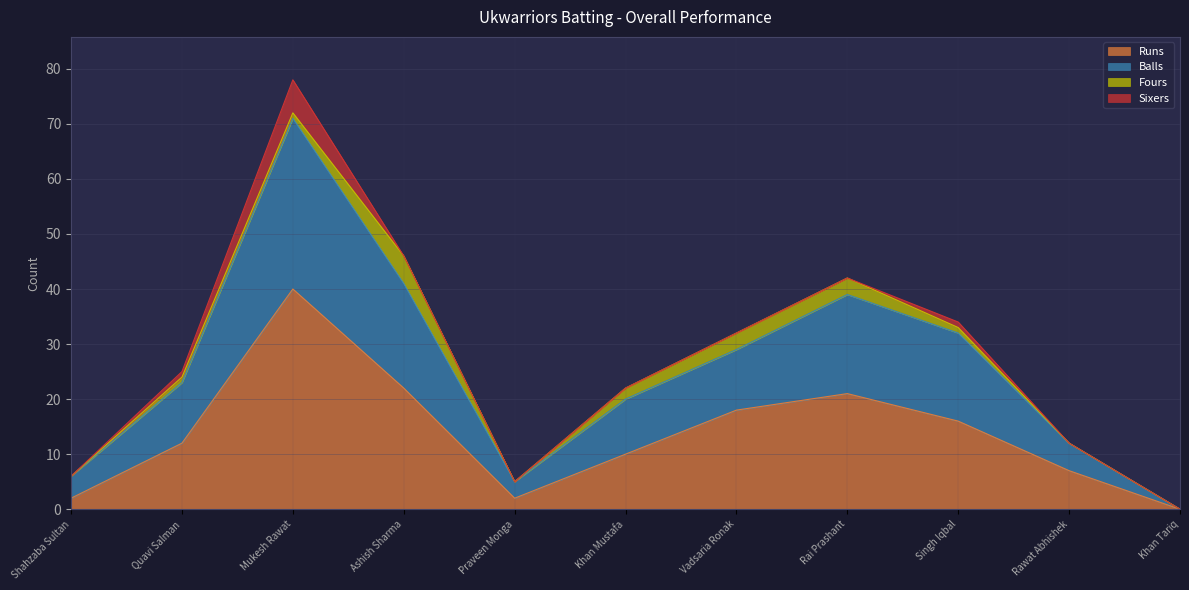

Where is Balls nearest to the value 35?

Singh Iqbal